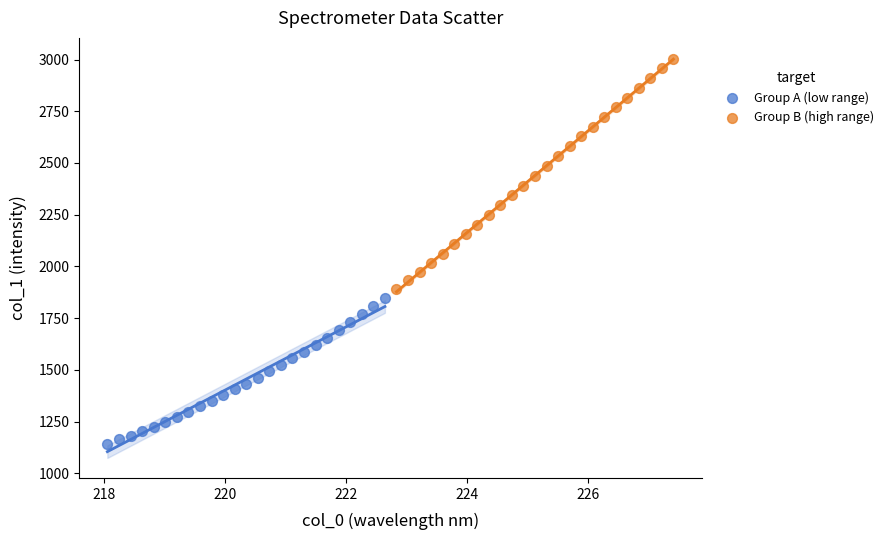

Which series has the widest spread of Y values?

Group B (high range)